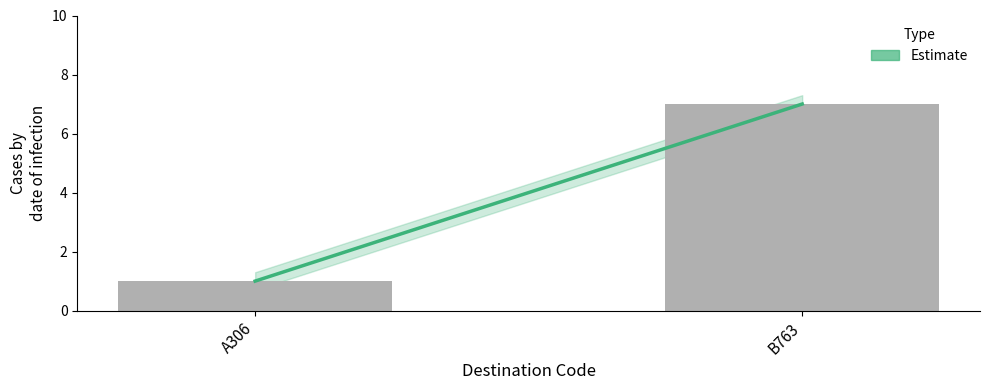

What is the sum of all values?

8